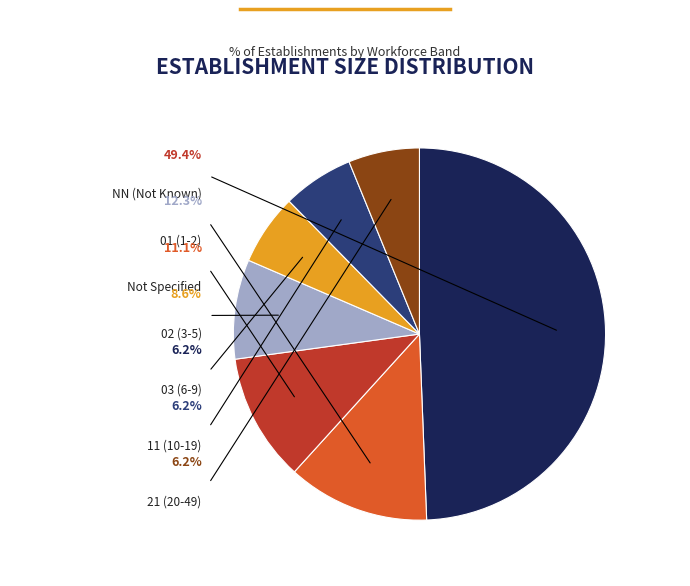

What is the change in value from  to 02?

-2